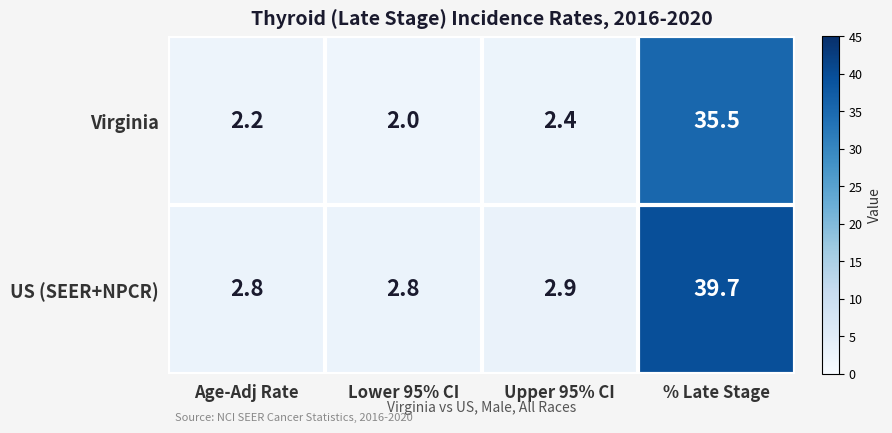

List the series in order of their peak value, highest first.

US (SEER+NPCR), Virginia